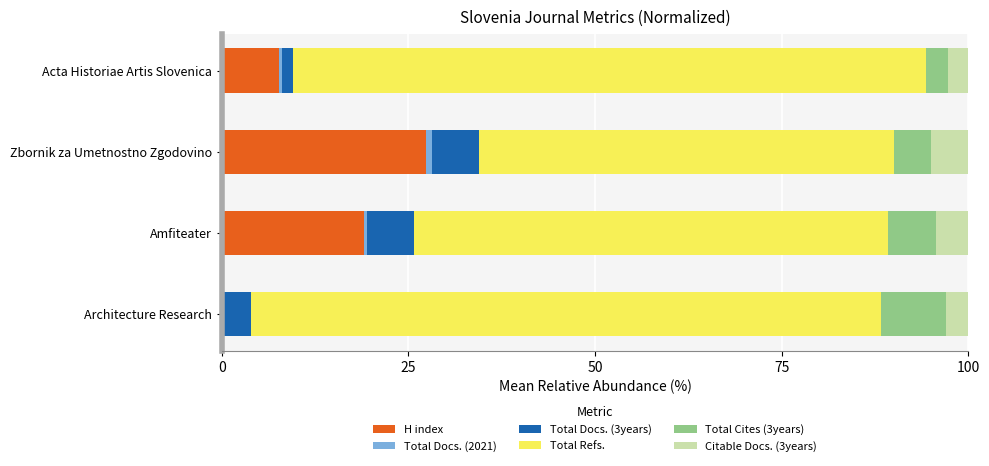

The value of H index at Amfiteater is 19.0. True or false?

True